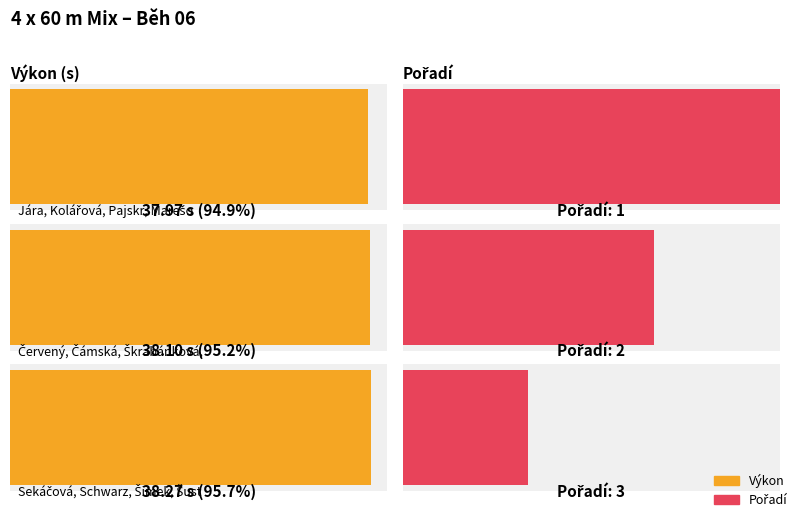

What is the sum of all values?

114.3